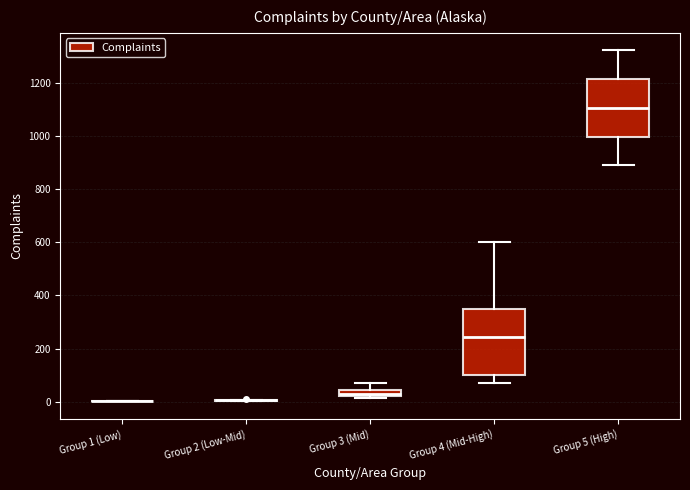

Where is the upper edge of the box for Group 4 (Mid-High) on the y-axis? The values are not printed on the chart, so give them approximately, as read against the axis.

360